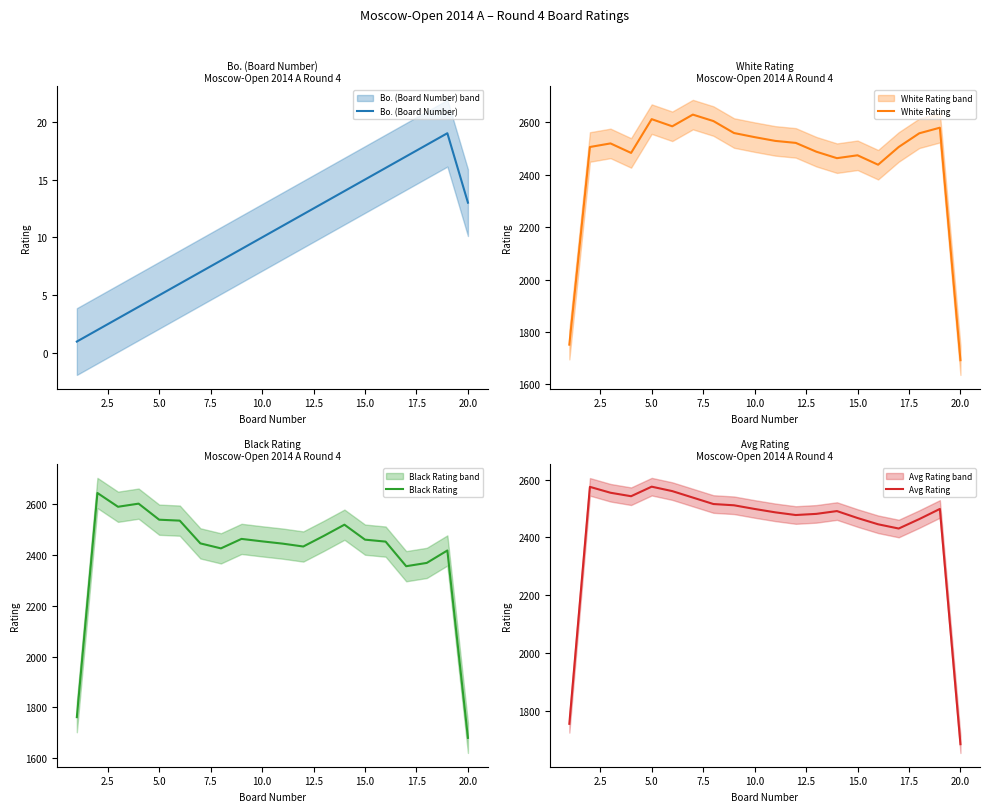

True or false: Bo. (Board Number) has a value of 13.0 at 20.0.

True